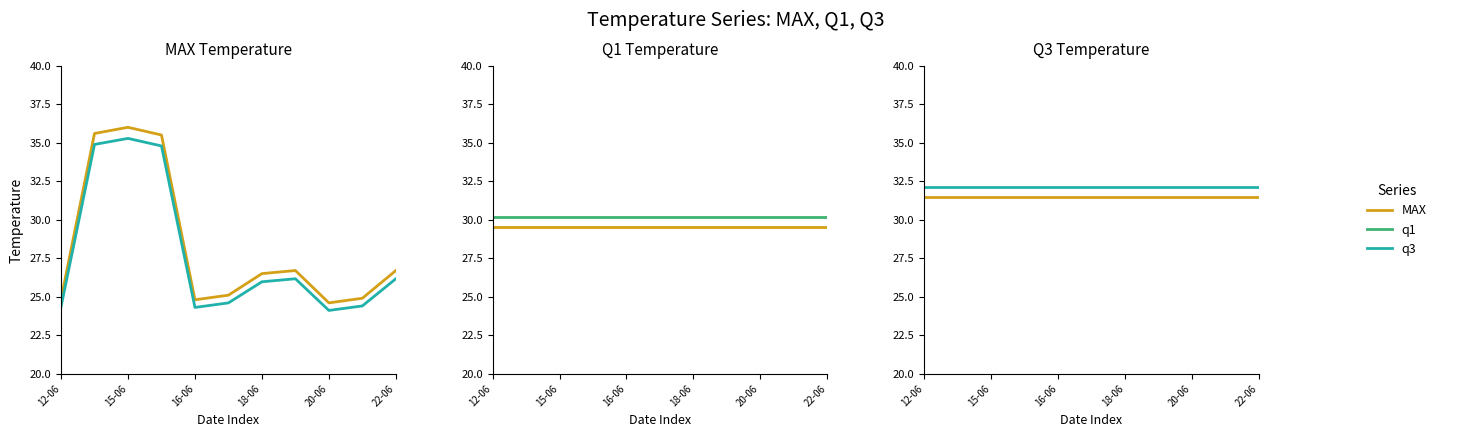

What is the sum of all q3 values?

353.1